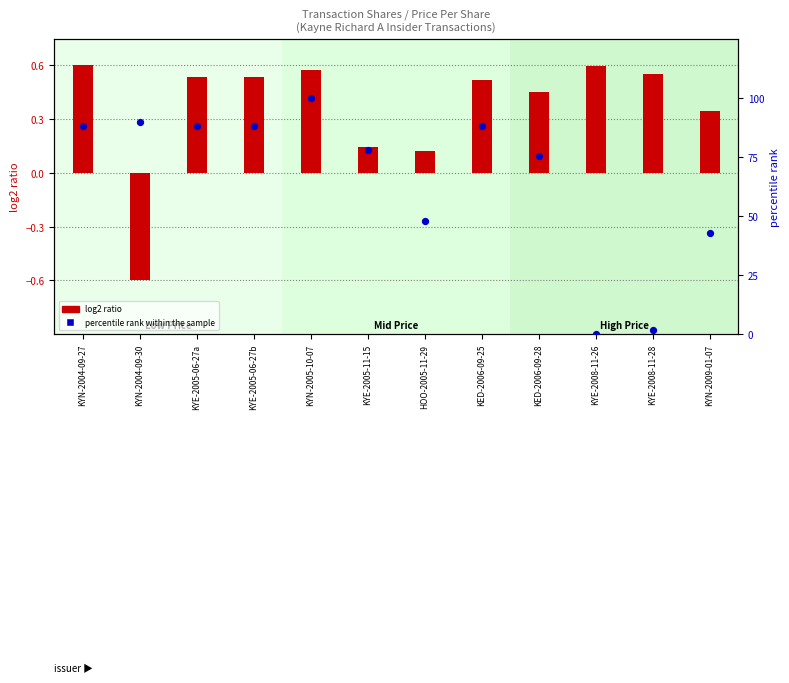

Is the value of percentile rank within the sample at KYN-2004-09-27 greater than the value of log2 ratio at KYE-2005-11-15?

Yes